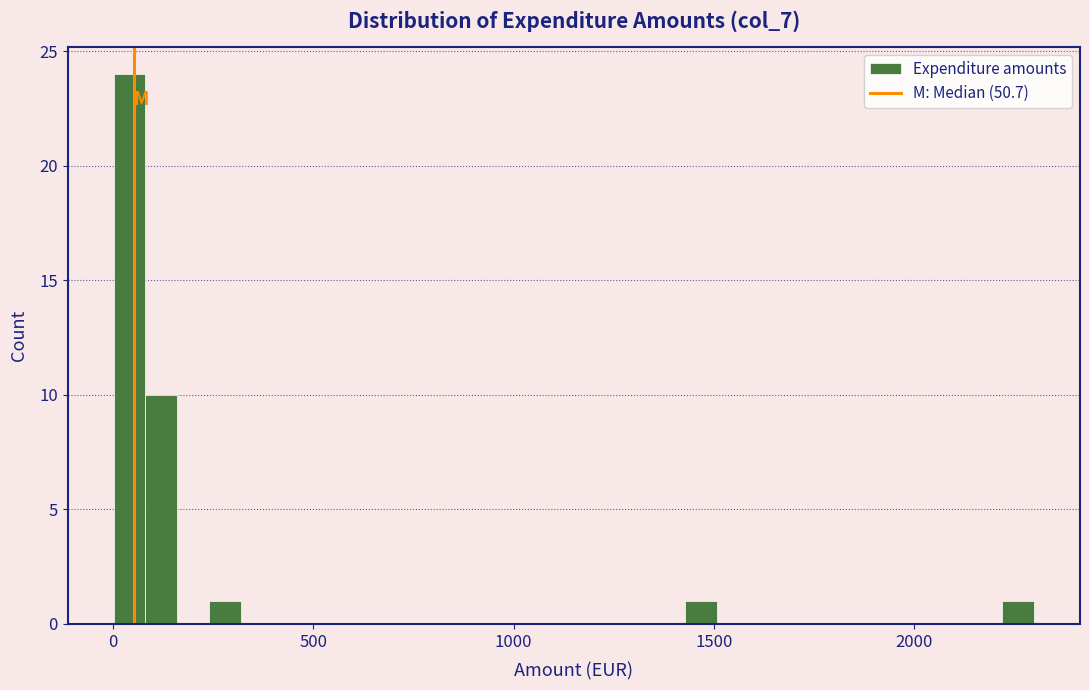

Read against the x-axis, roughly where is the centre of the tallest bar?

50